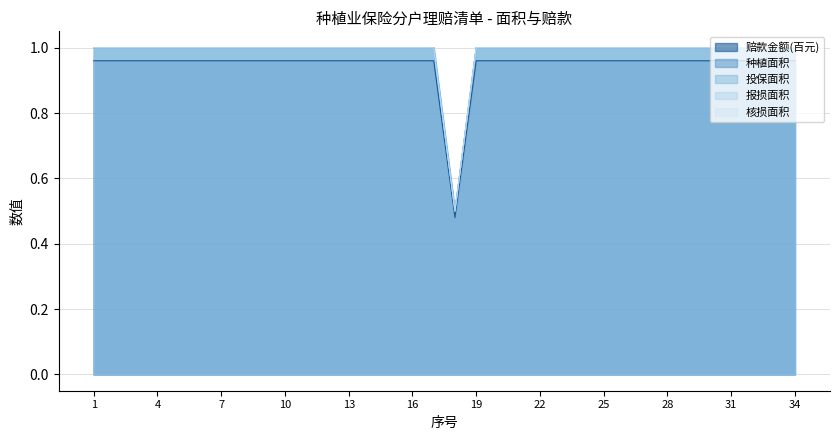

Rank the series by their maximum value, from lowest to highest.

赔款金额, 种植面积, 投保面积, 报损面积, 核损面积